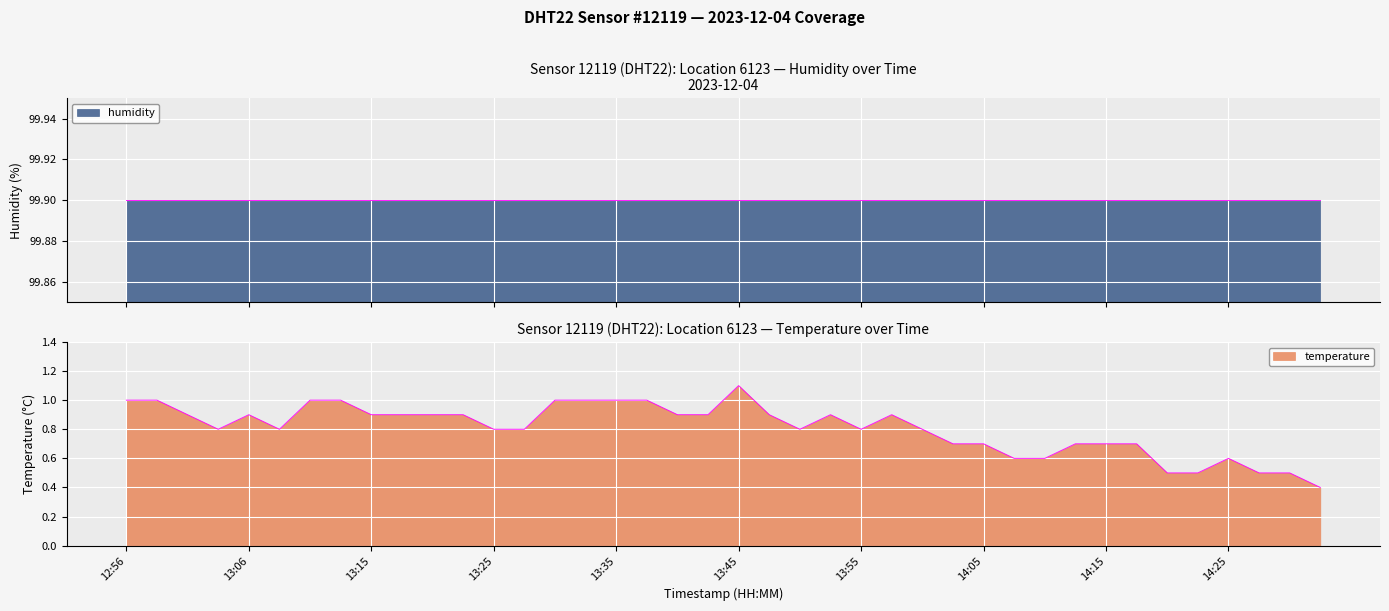

Rank the categories by value from highest to lowest.

13:45, 12:56, 12:58, 13:11, 13:13, 13:30, 13:32, 13:35, 13:37, 13:01, 13:06, 13:15, 13:18, 13:20, 13:23, 13:40, 13:42, 13:47, 13:52, 13:57, 13:03, 13:08, 13:25, 13:28, 13:50, 13:55, 14:00, 14:03, 14:05, 14:12, 14:15, 14:17, 14:07, 14:10, 14:25, 14:20, 14:22, 14:27, 14:29, 14:32